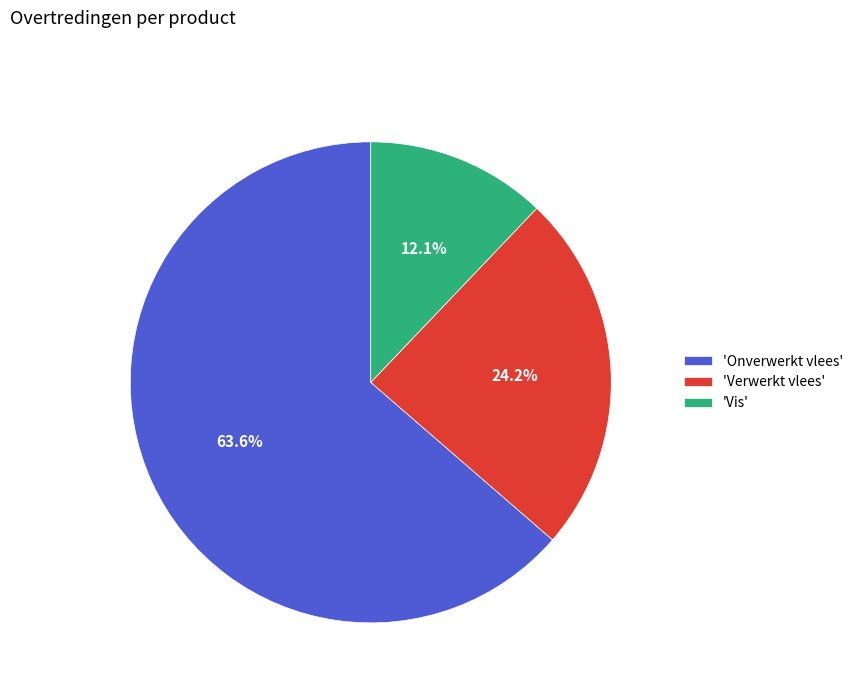

Does any single category account for the majority?

Yes